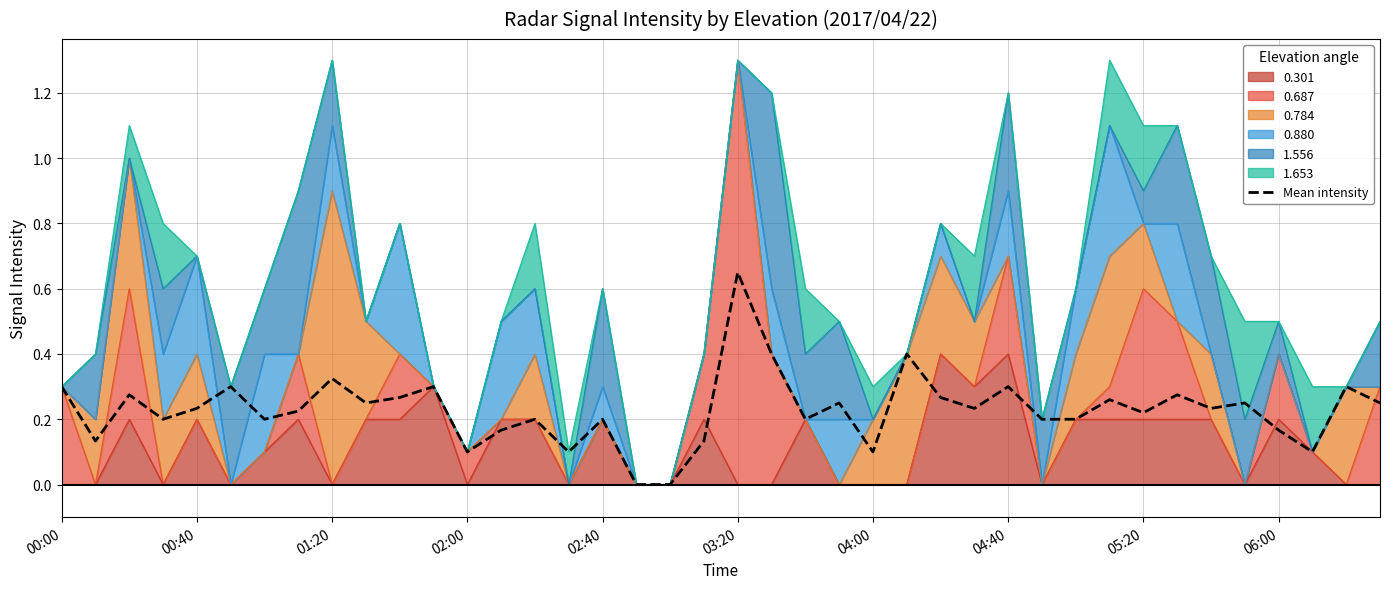

Rank the categories by value from lowest to highest.

17, 18, 12, 15, 24, 37, 00:40, 19, 13, 36, 02:00, 14, 29, 04:00, 16, 22, 30, 32, 04:40, 02:40, 27, 34, 06:00, 23, 35, 39, 31, 10, 26, 01:20, 33, 00:00, 03:20, 11, 28, 38, 05:20, 25, 21, 20